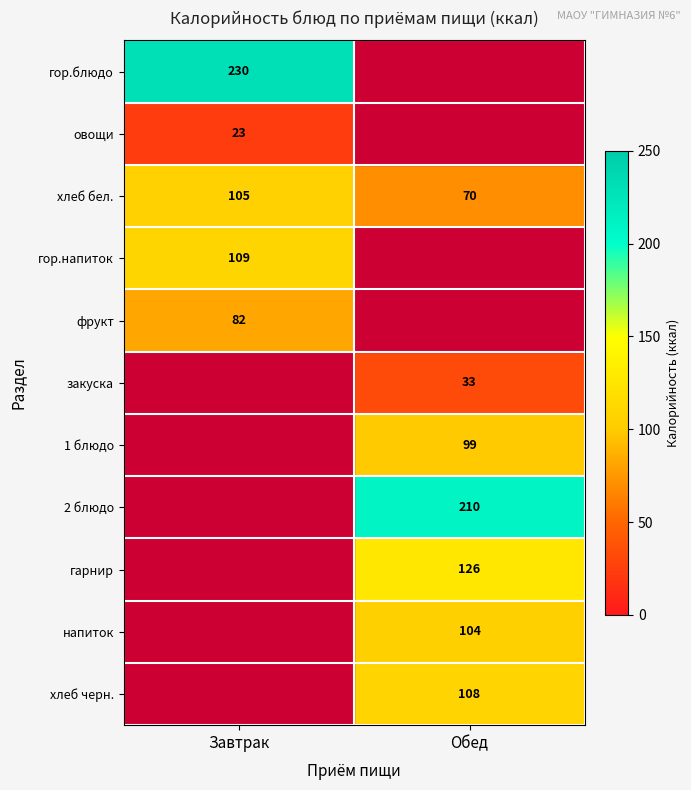

Is it true that хлеб черн. equals 108 at Обед?

True